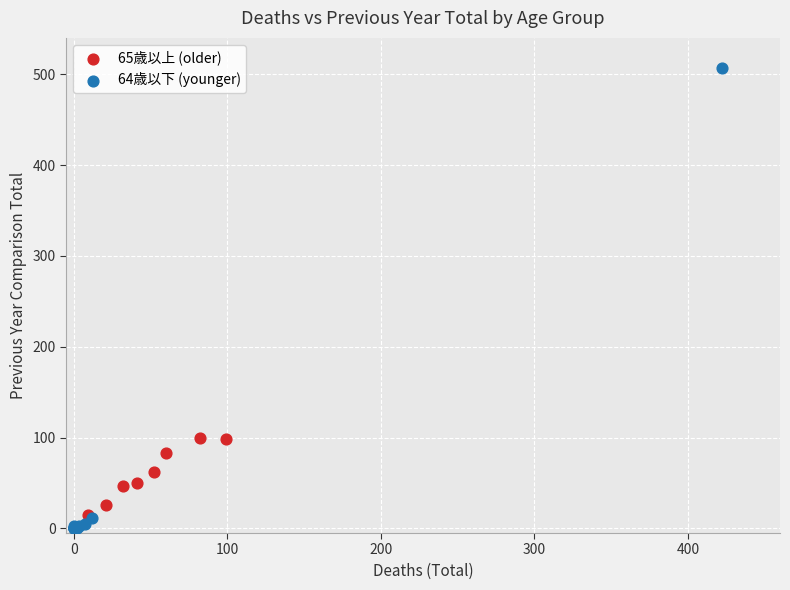

Which series reaches the maximum Y coordinate?

64歳以下 (younger)